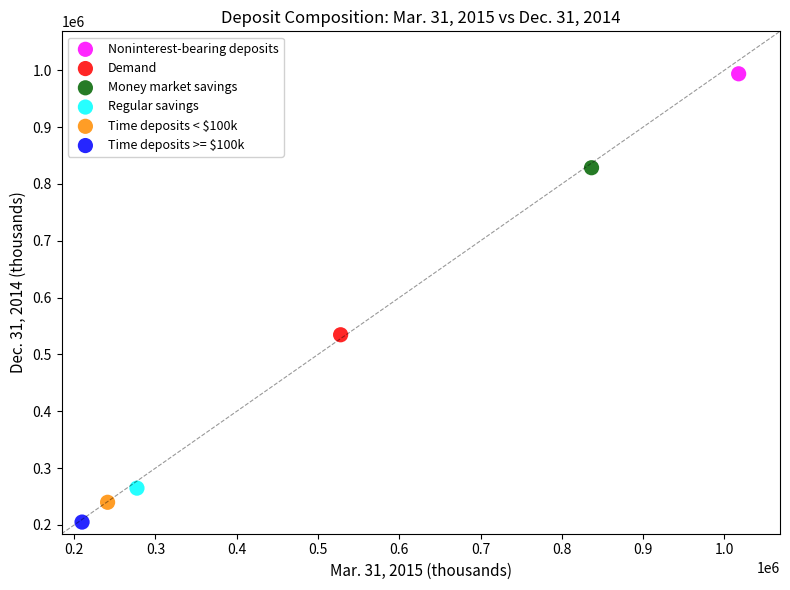

Which series reaches the minimum Y coordinate?

Time deposits >= $100k